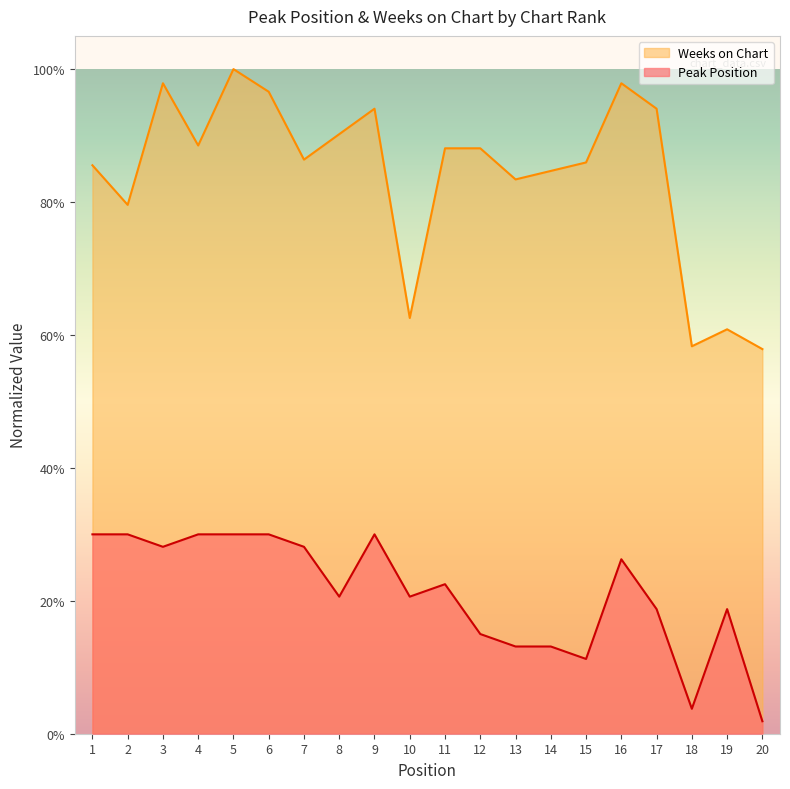

Rank the series by their average value, from highest to lowest.

Weeks on Chart, Peak Position